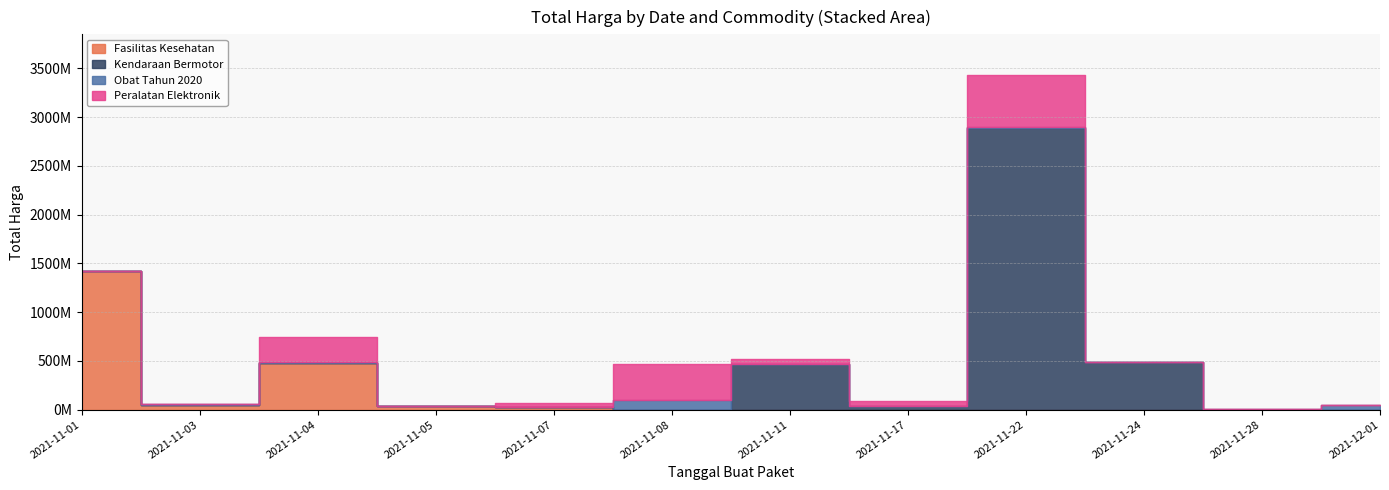

Which series changed the most between 2021-11-04 and 2021-11-11?

Fasilitas Kesehatan